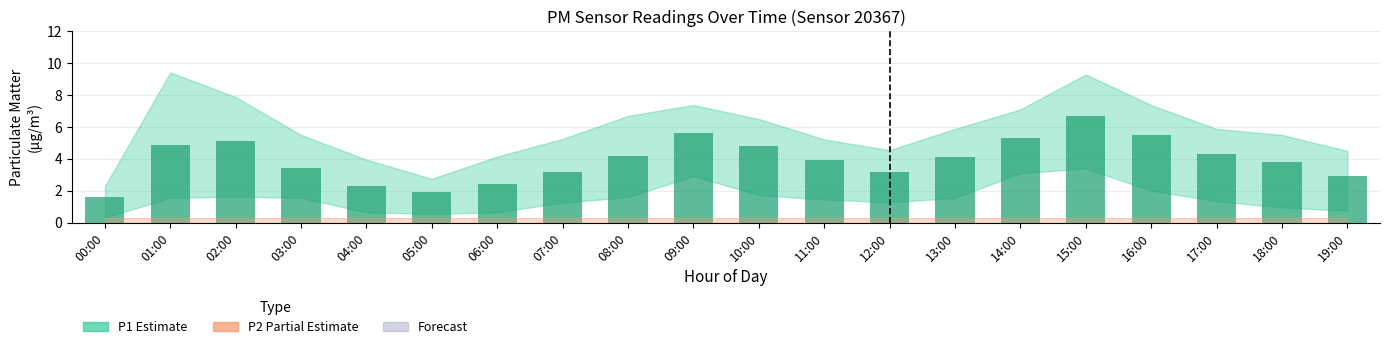

The chart shows a value of 7.5 at 17:00. True or false?

False